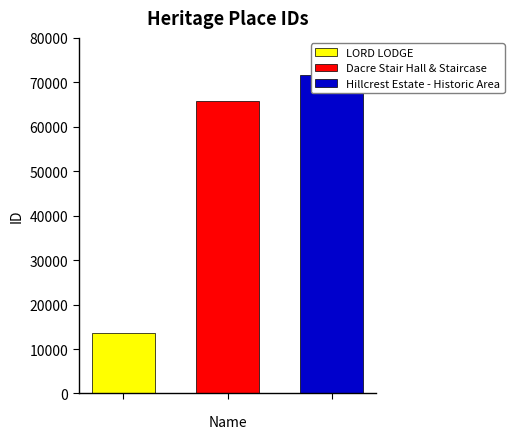

Does the chart contain any negative values?

No